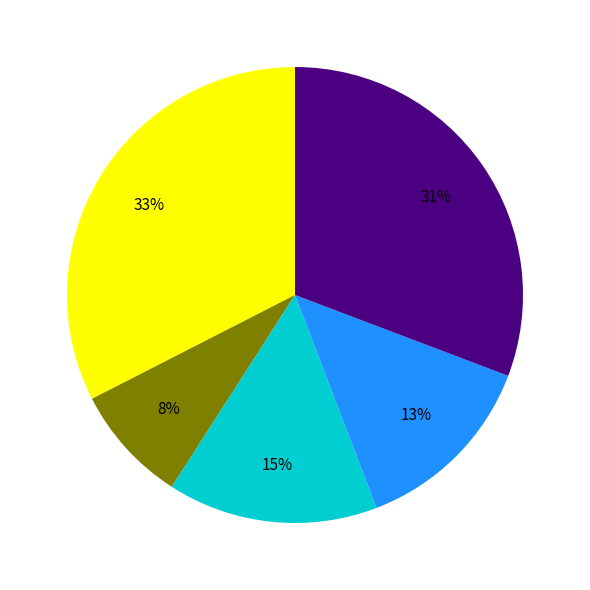

How many slices are in this pie chart?

5